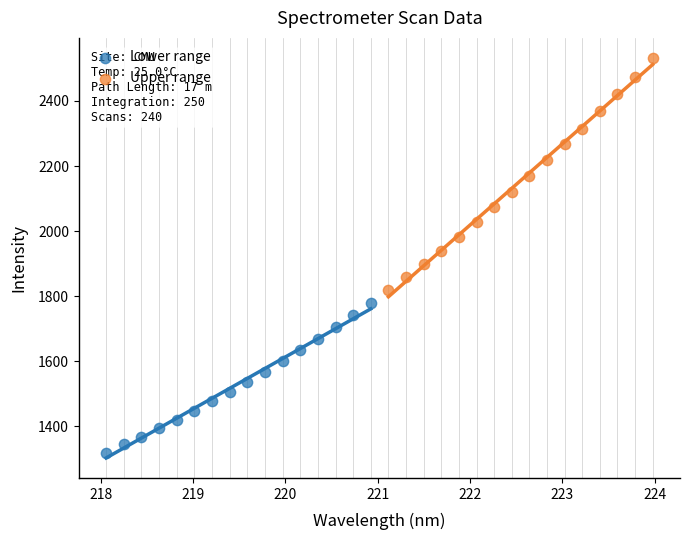

Which series contains the lowest Y value?

Lower range